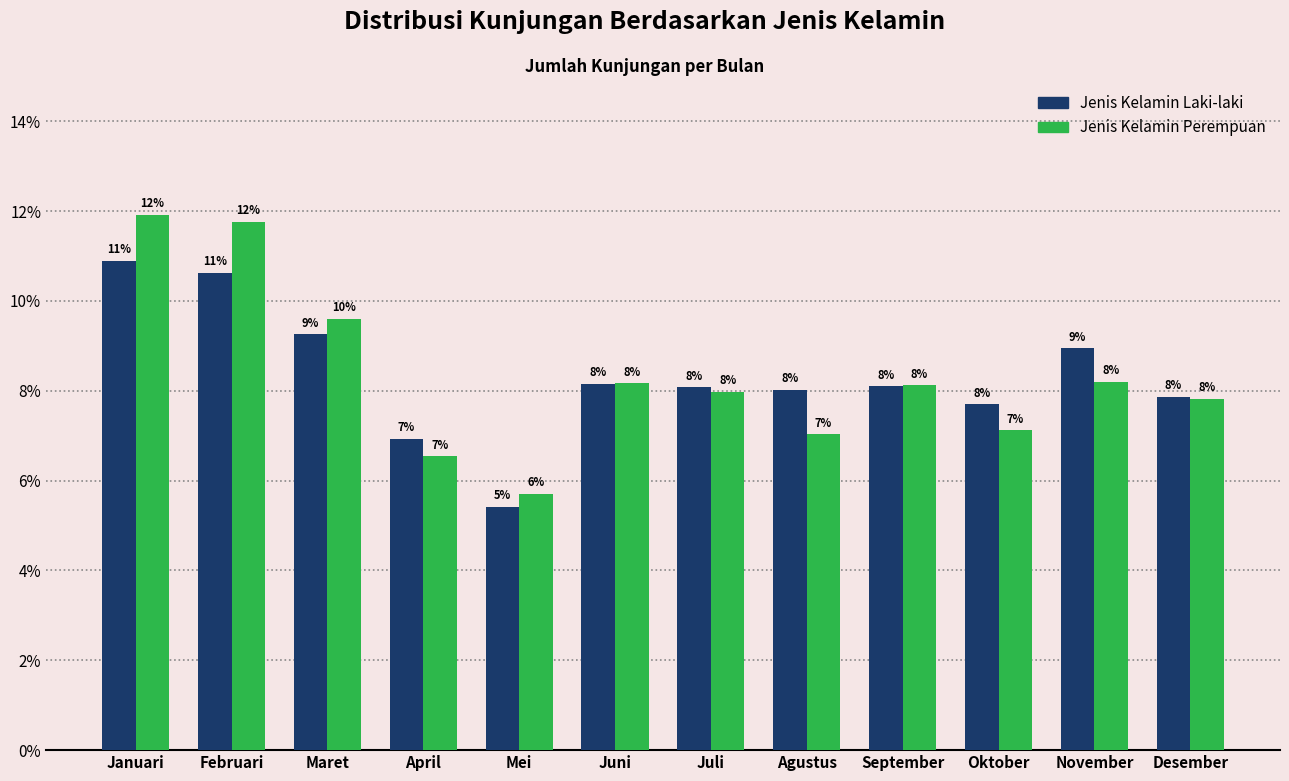

Does the chart contain stacked bars?

No